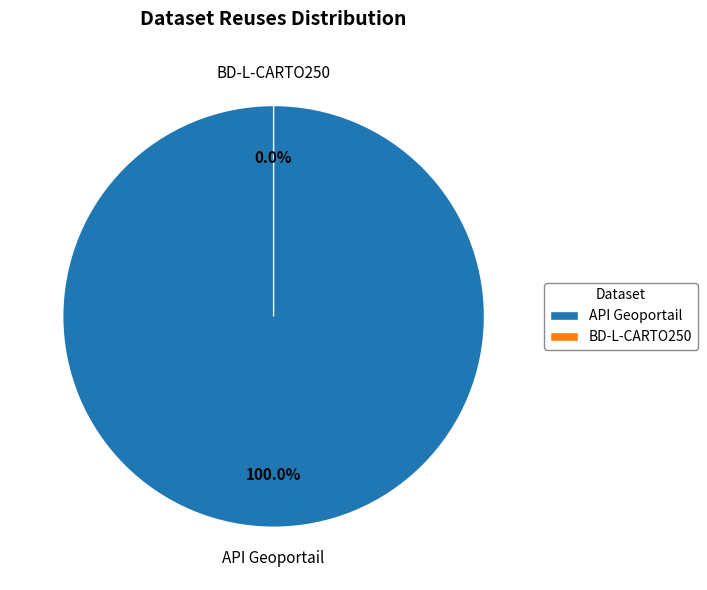

To the nearest percent, what is the average slice percentage?

50%